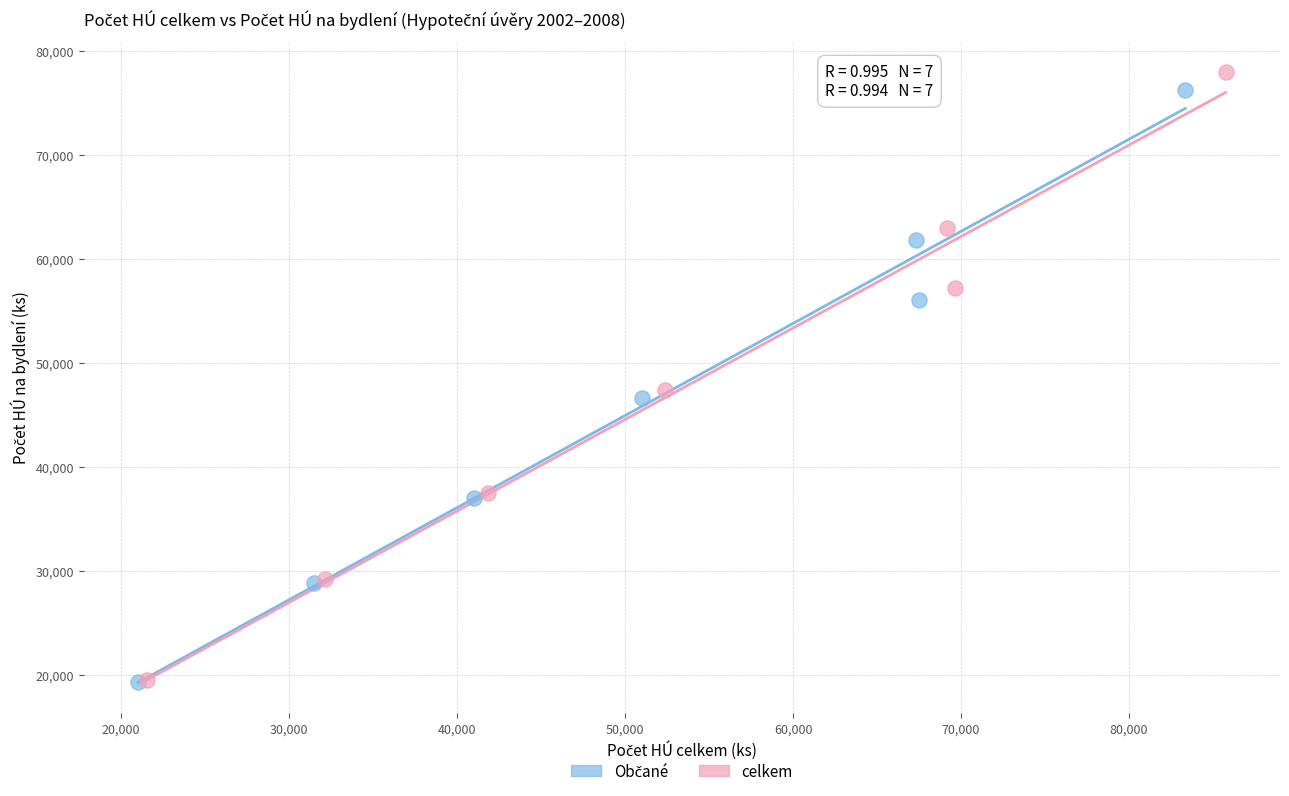

Which series has the widest spread of Y values?

celkem